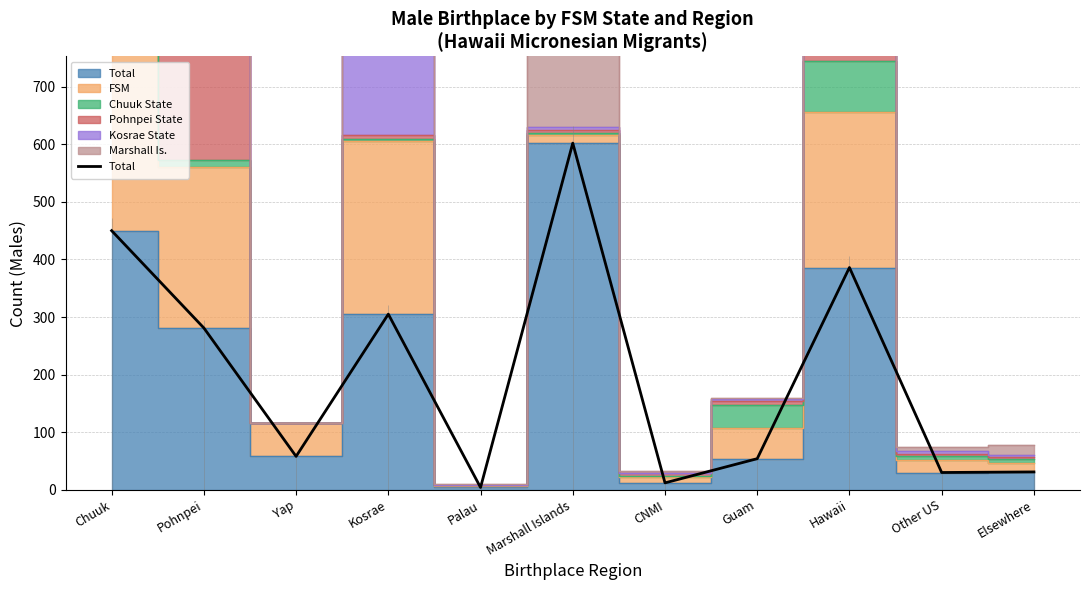

What is the average value?

201